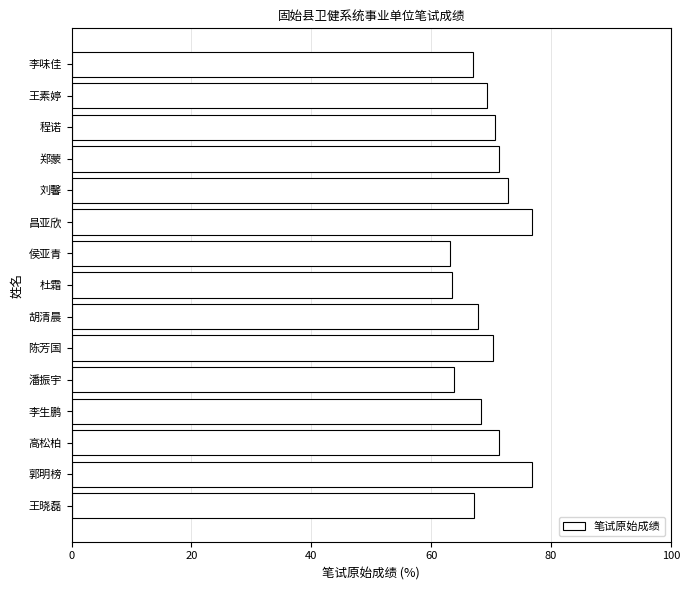

What is the difference between the values at 王素婷 and 潘振宇?

5.6